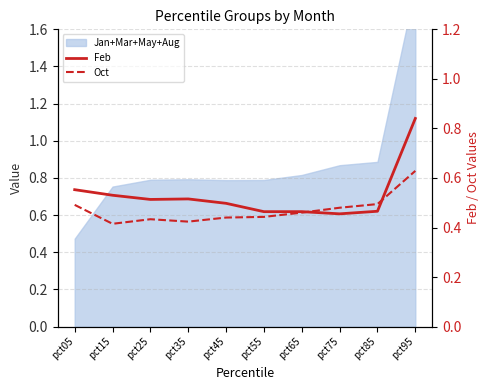

At which category does the chart reach its minimum across all series?

pct15